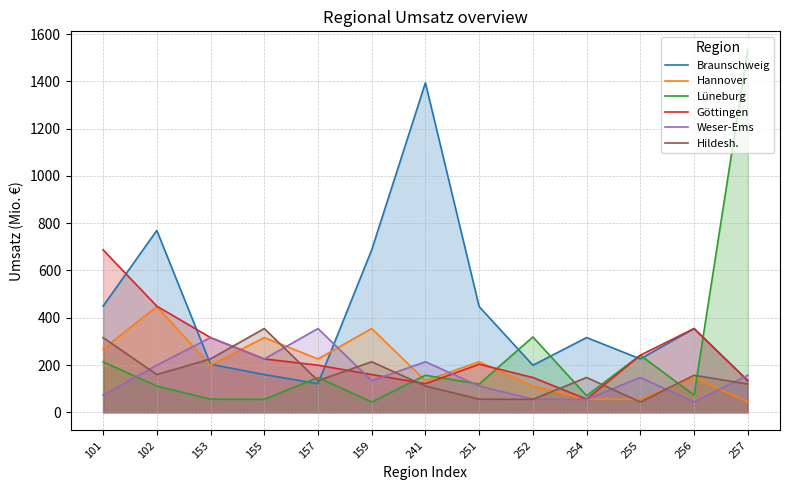

After their last crossing, which series has the higher values: Göttingen or Weser-Ems?

Weser-Ems